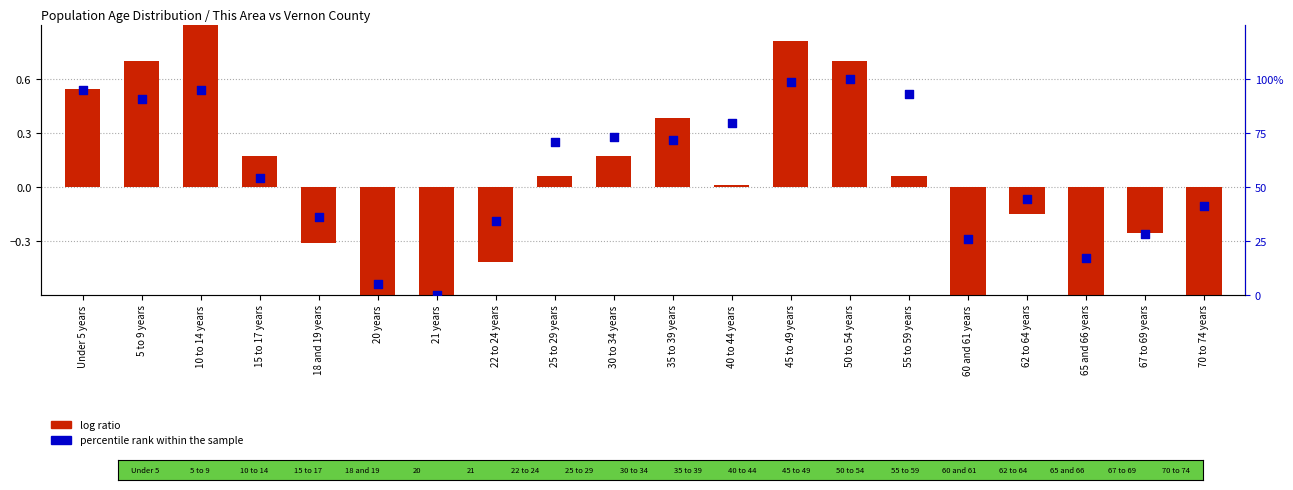

Which series has the largest total across all categories?

percentile rank within the sample